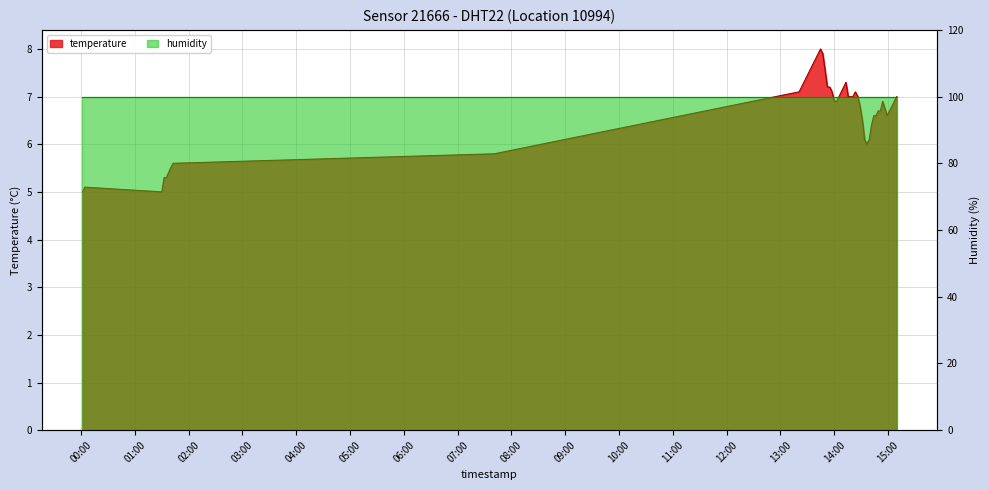

Which label corresponds to the smallest value in the chart?

2022-12-15T00:01:31